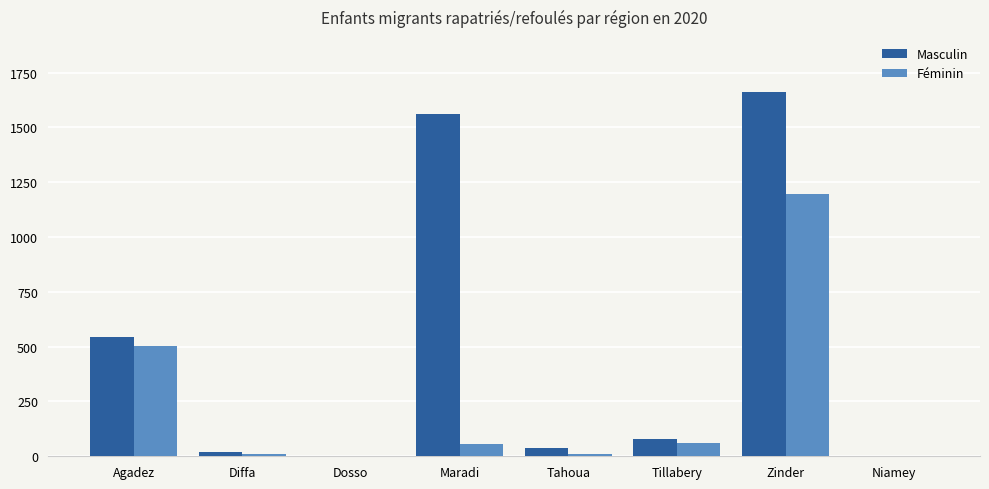

True or false: Masculin has a value of 3 at Dosso.

True